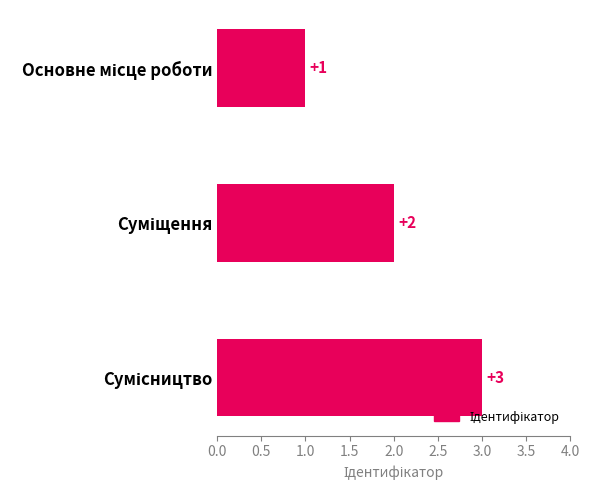

What is the difference between the maximum and second lowest values?

1